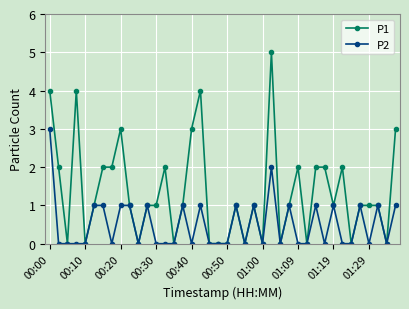

What is the sum of all P2 values?

20